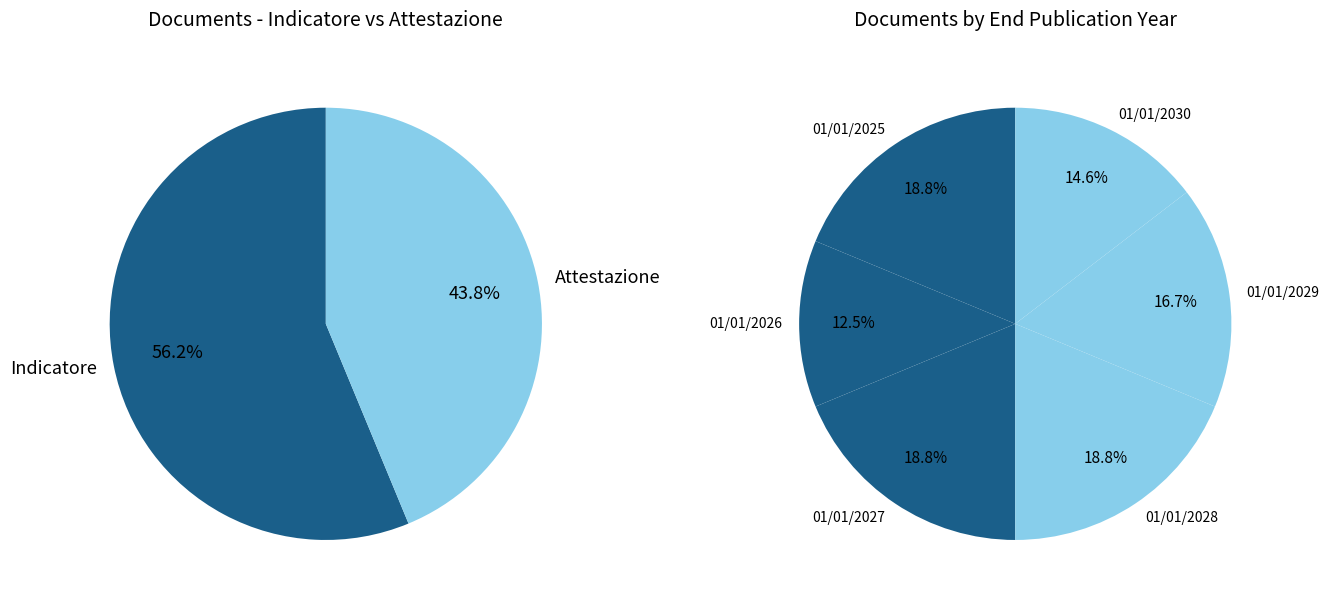

Between 01/01/2028 and 01/01/2030, which is larger?

01/01/2028